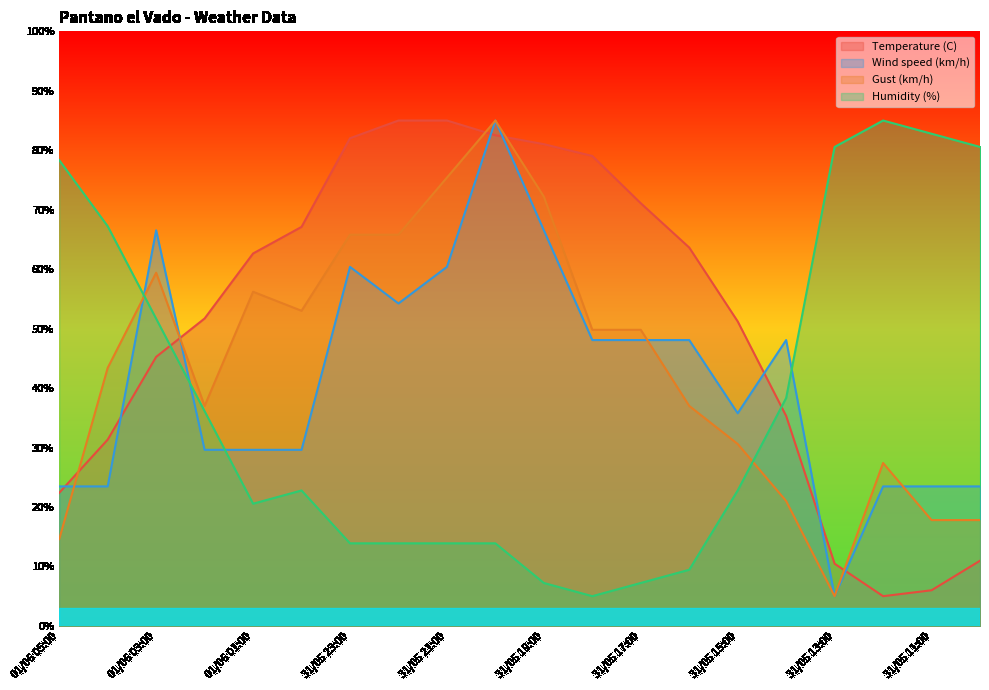

True or false: Wind speed (km/h) has a value of 48.7 at 01/06 02:00.

False